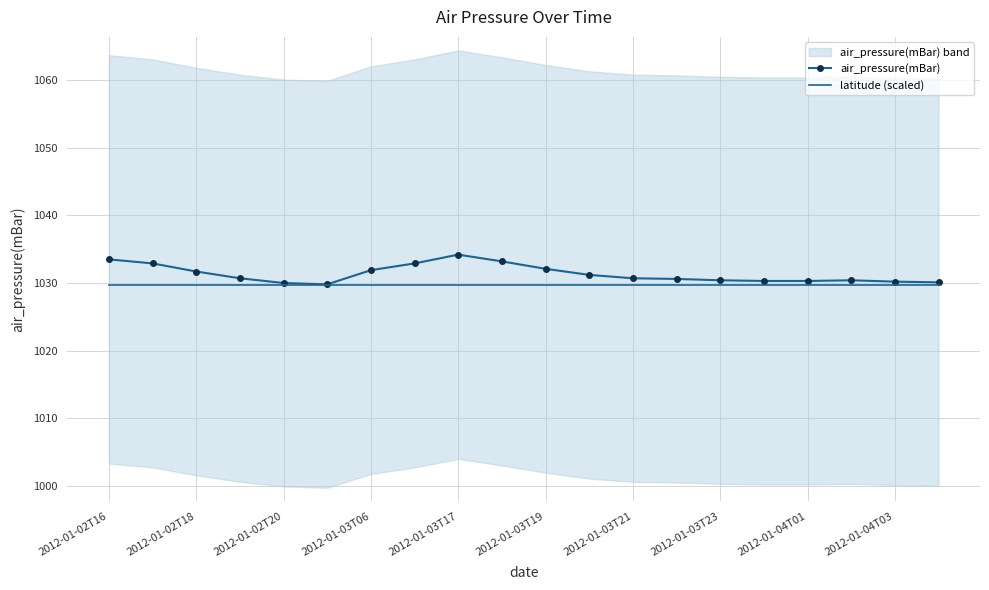

How many categories are shown in the chart?

20